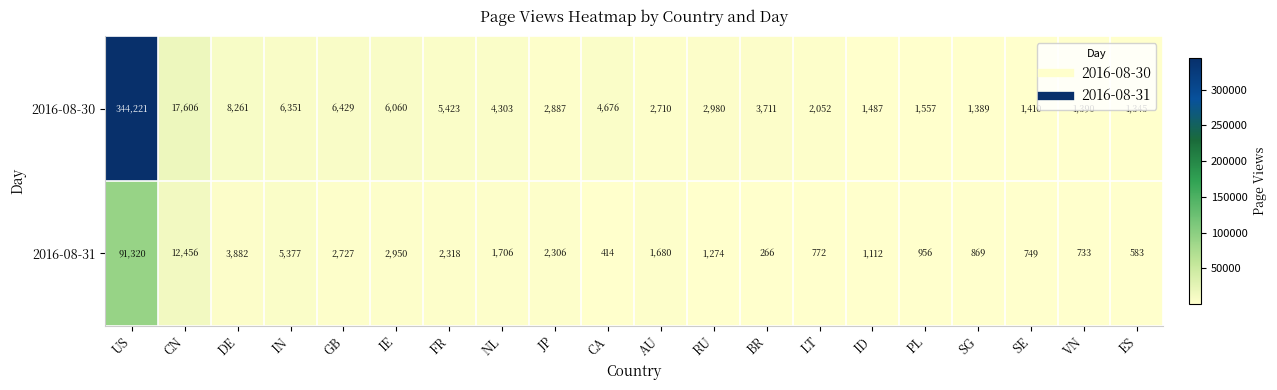

The 2016-08-30 series shows 344221 at US. True or false?

True